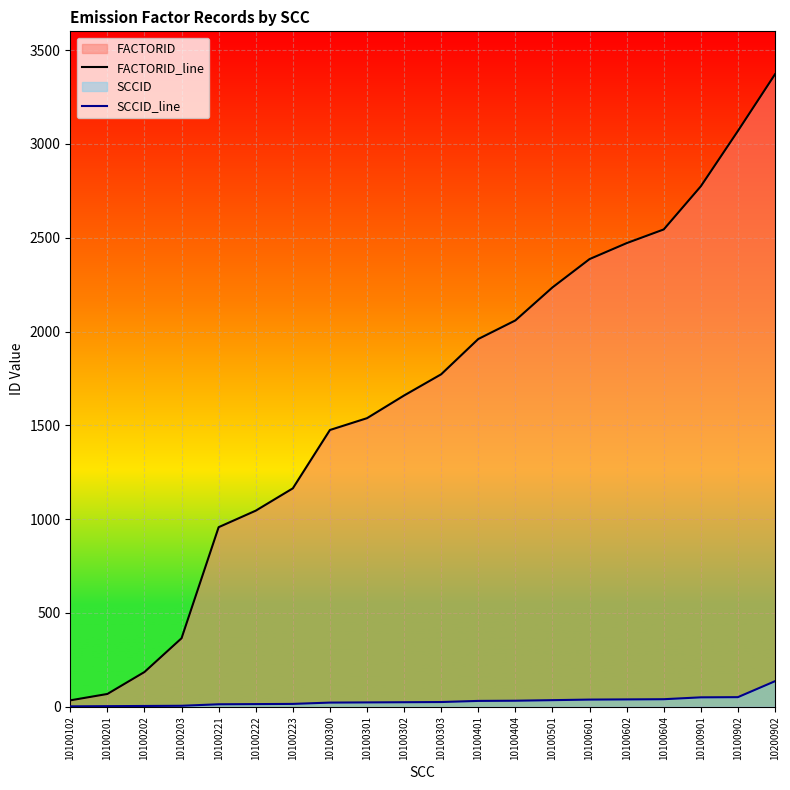

Count the number of categories in the chart.

20